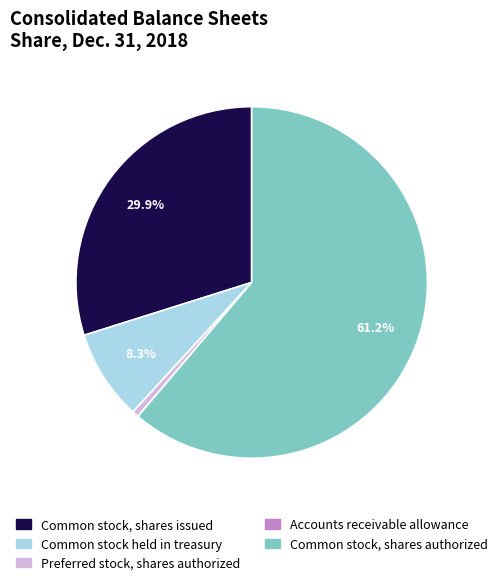

What is the ratio of the value at Common stock, shares authorized to the value at Preferred stock, shares authorized?

100.0